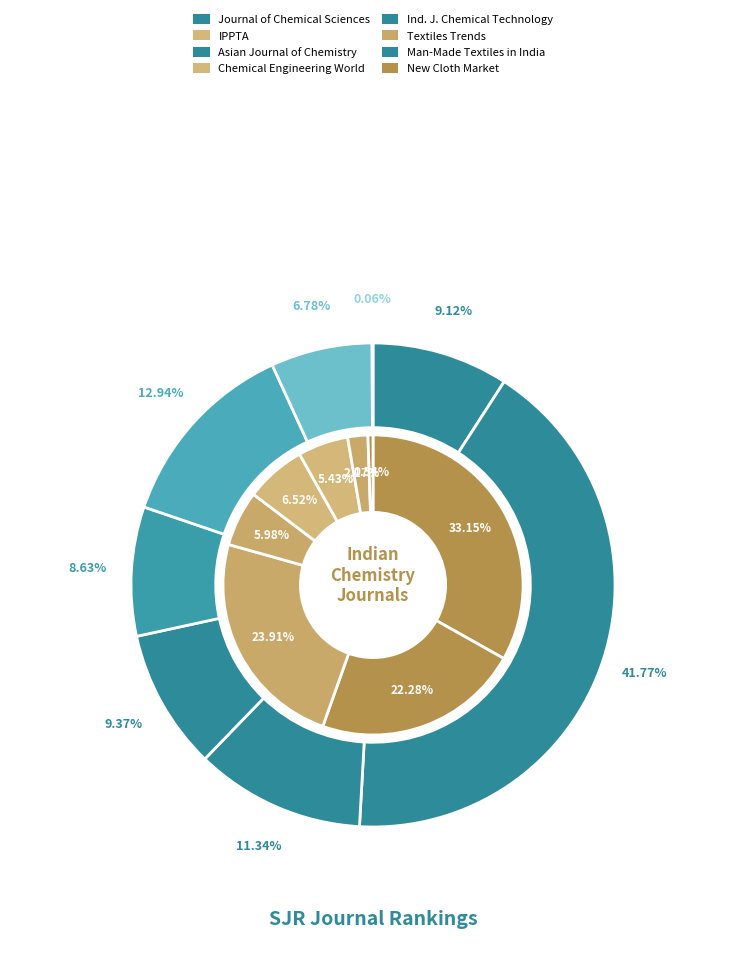

What percentage is the IPPTA slice, to the nearest percent?

9%